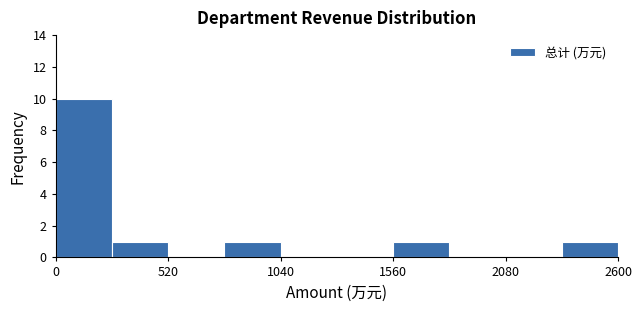

Around what value on the x-axis is the tallest bar? Give the approximate position of its centre, as read against the axis.

100